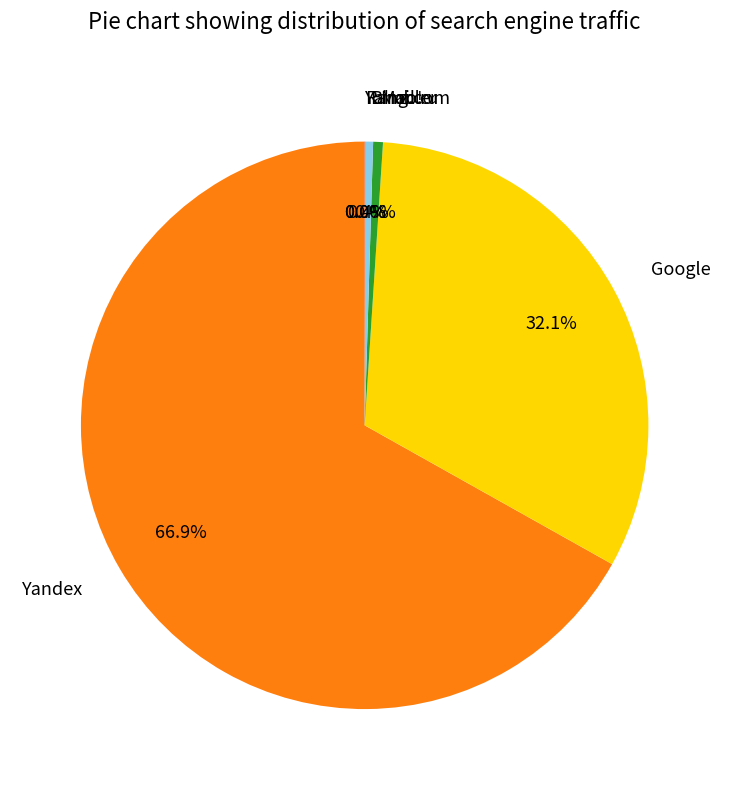

Approximately how many times larger is the value at Mail.ru compared to Bing.com?

1.3